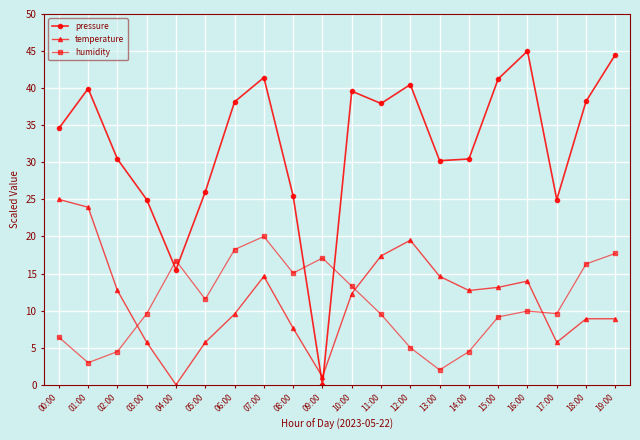

What is the sum of the temperature values at 12:00 and 08:00?

27.1